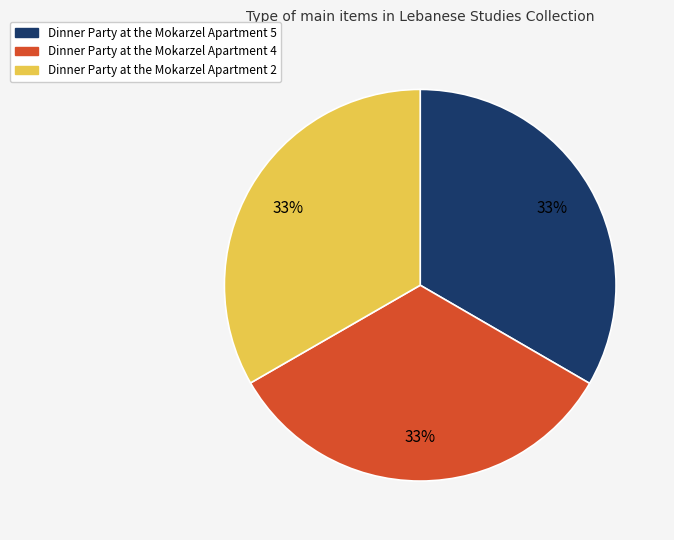

Does Dinner Party at the Mokarzel Apartment 2 represent more than half of the total?

No